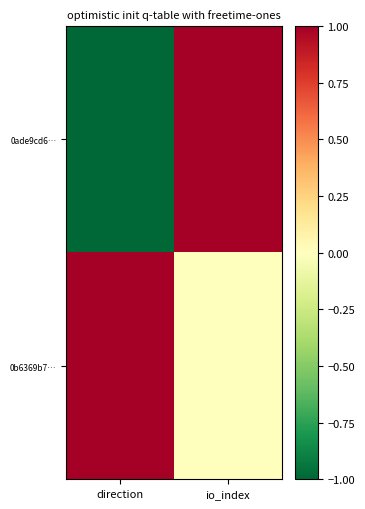

Reading left to right, what are all the values shown in this chart?

0ade9cd6…: direction=-1	io_index=1
0b6369b7…: direction=1	io_index=0